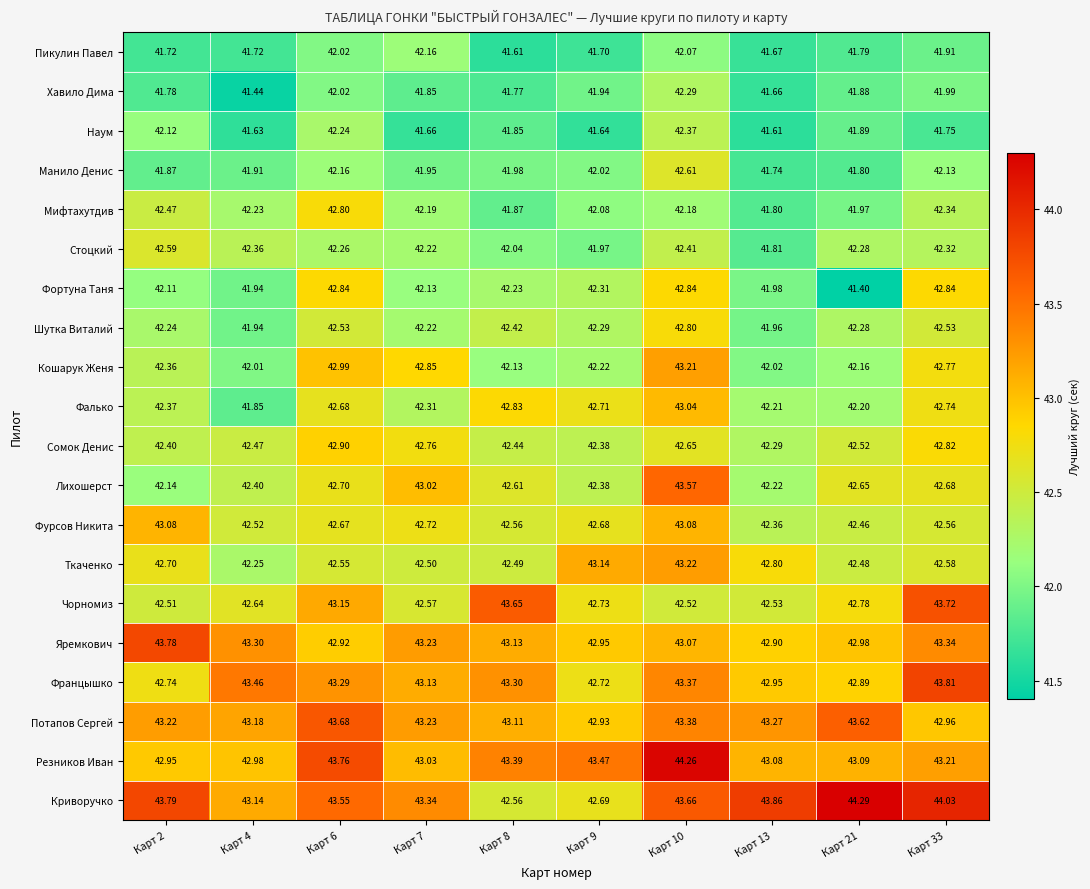

Which series has the widest spread of values?

Криворучко